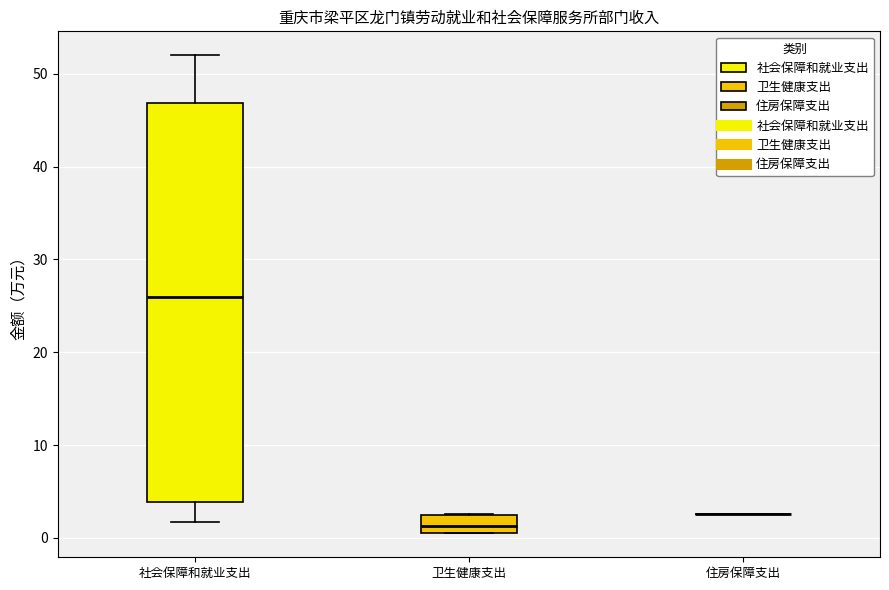

Reading left to right, transcribe this box plot: for each box, give where its median line is, the range the box spans, and where its two whiskers end, as read against the y-axis. The values are not printed on the chart, so give them approximately, as read against the axis.

社会保障和就业支出: median 26, box 4 to 47, whiskers 2 to 52
卫生健康支出: median 1, box 0 to 2, whiskers 0 to 3
住房保障支出: box collapsed to a line at 3, whiskers 3 to 3